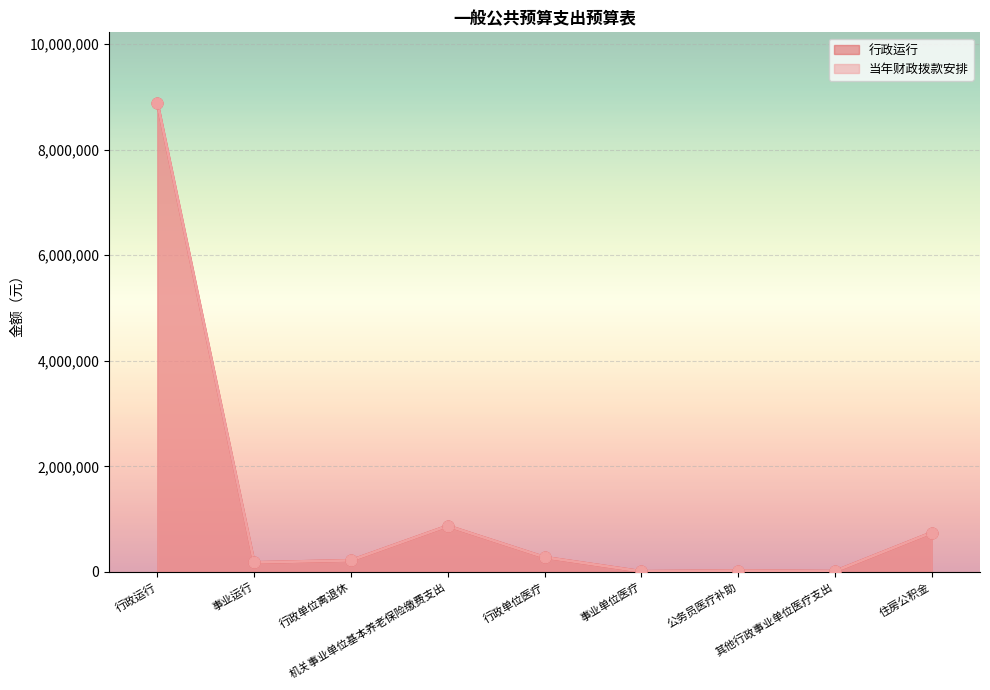

What is the total value across all series at 行政单位医疗?

556588